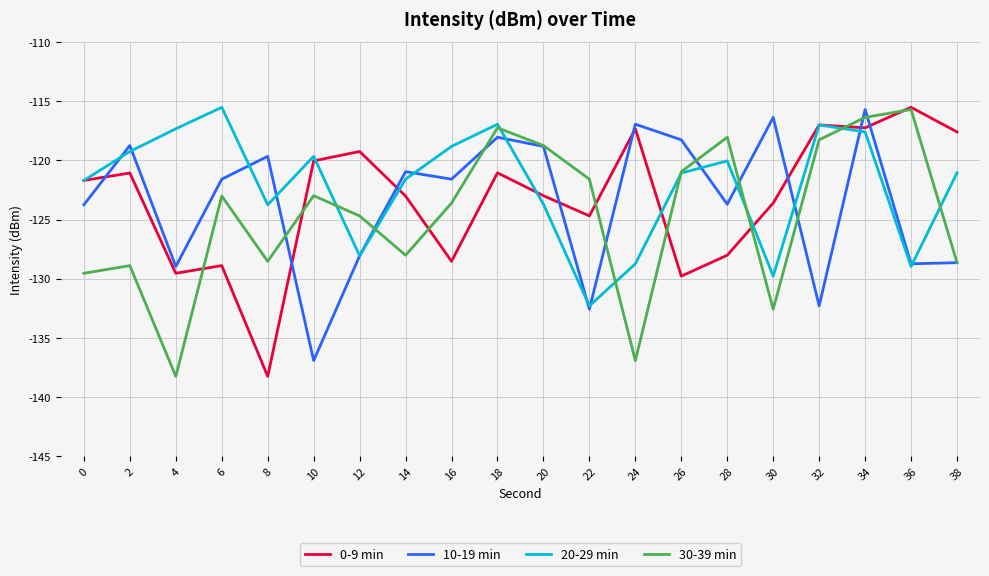

What is the total value across all series at 2?

-488.0